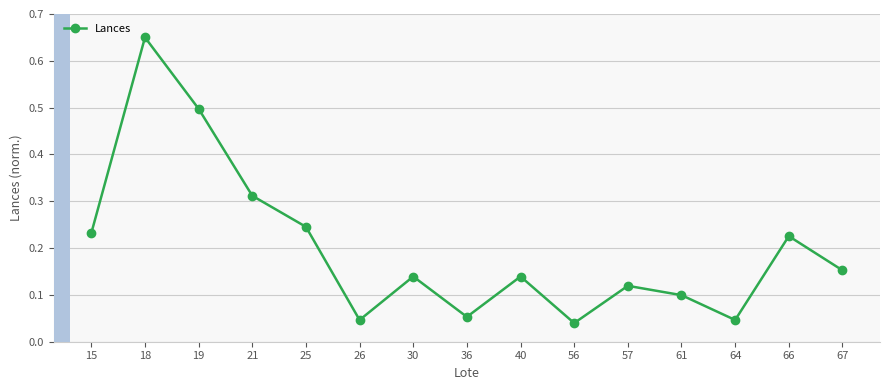

Where is the first local maximum?

18